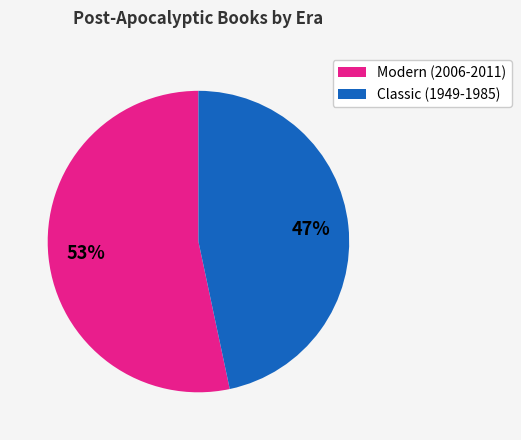

To the nearest percent, what is the average slice percentage?

50%